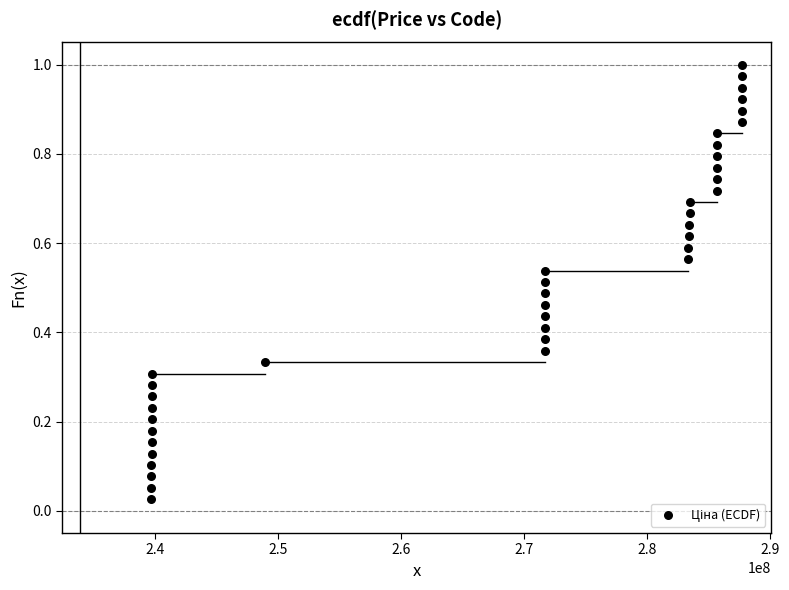

What is the range of X values (max minus min)?

48020103.0